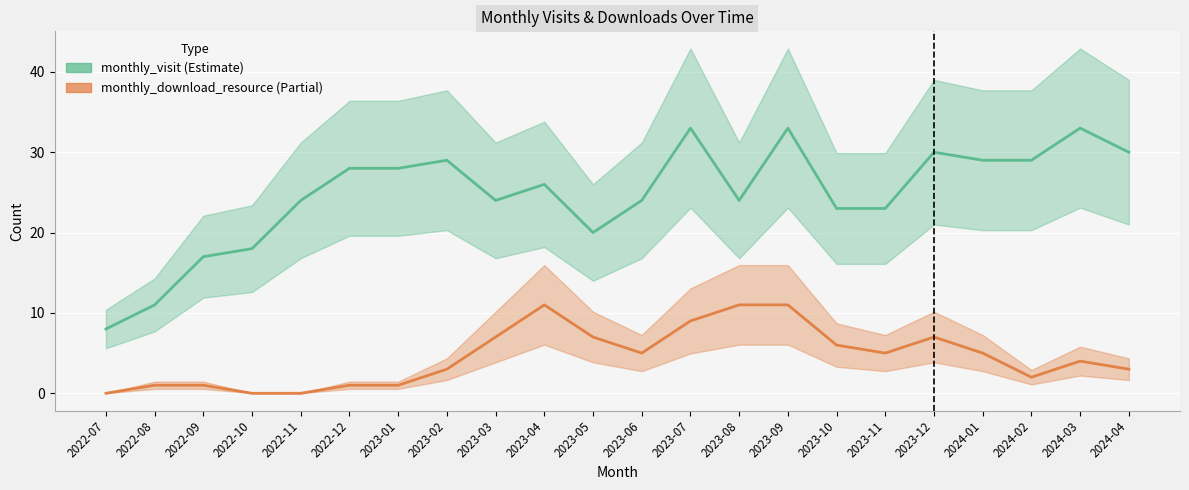

The value of monthly_visit at 2023-07 is 10. True or false?

False